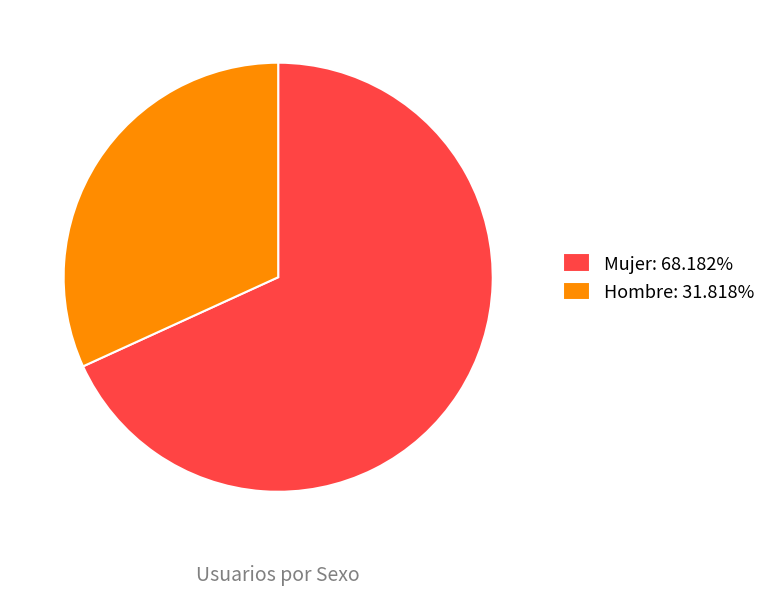

Combined, do Hombre and Mujer account for over 50%?

Yes